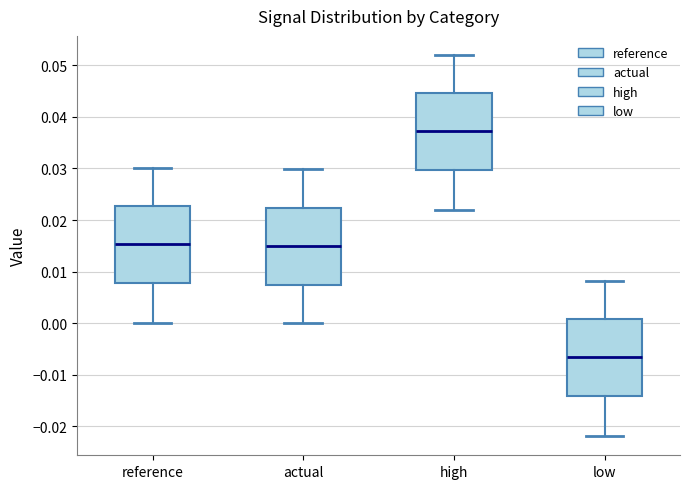

Reading left to right, transcribe this box plot: for each box, give where its median line is, the range the box spans, and where its two whiskers end, as read against the y-axis. The values are not printed on the chart, so give them approximately, as read against the axis.

reference: median 0.015, box 0.008 to 0.023, whiskers 0.000 to 0.030
actual: median 0.015, box 0.007 to 0.022, whiskers 0.000 to 0.030
high: median 0.037, box 0.030 to 0.045, whiskers 0.022 to 0.052
low: median -0.007, box -0.014 to 0.001, whiskers -0.022 to 0.008